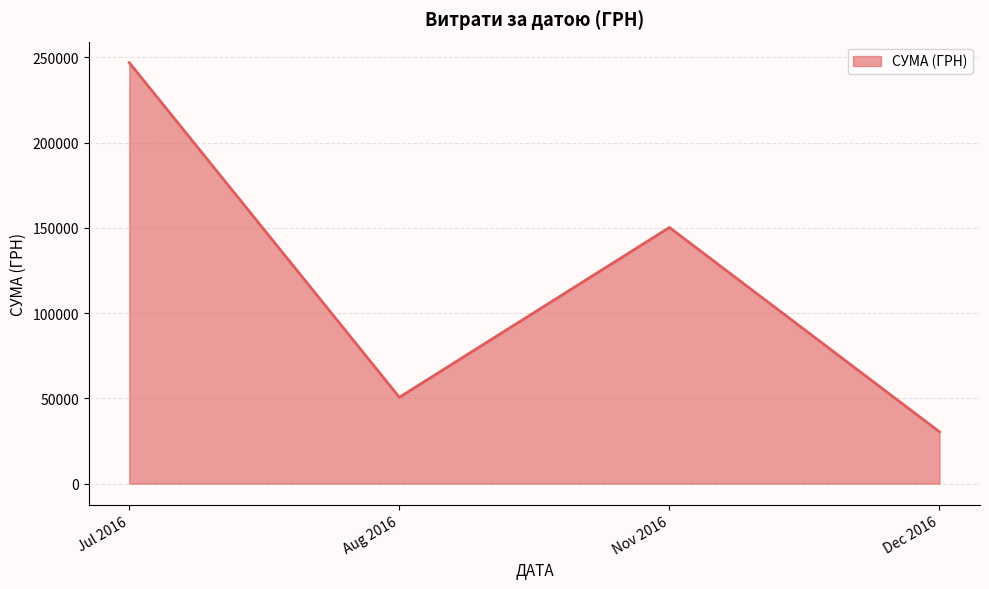

At which category does the data reach its first local peak?

Nov 2016